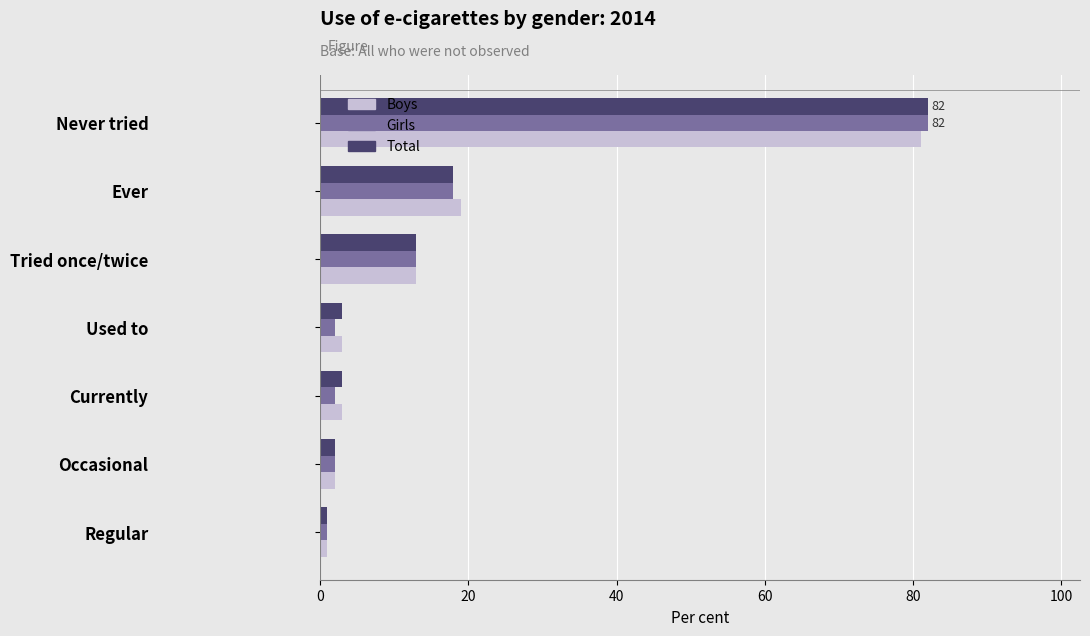

True or false: Total has a value of 13 at Tried once/twice.

True